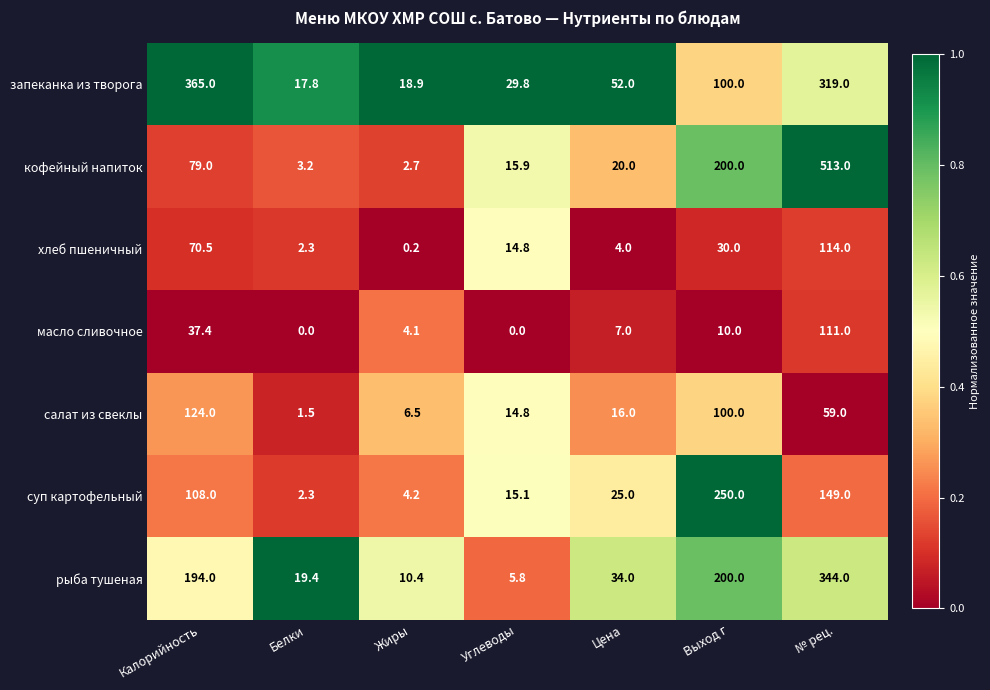

Which series has the largest total across all categories?

запеканка из творога